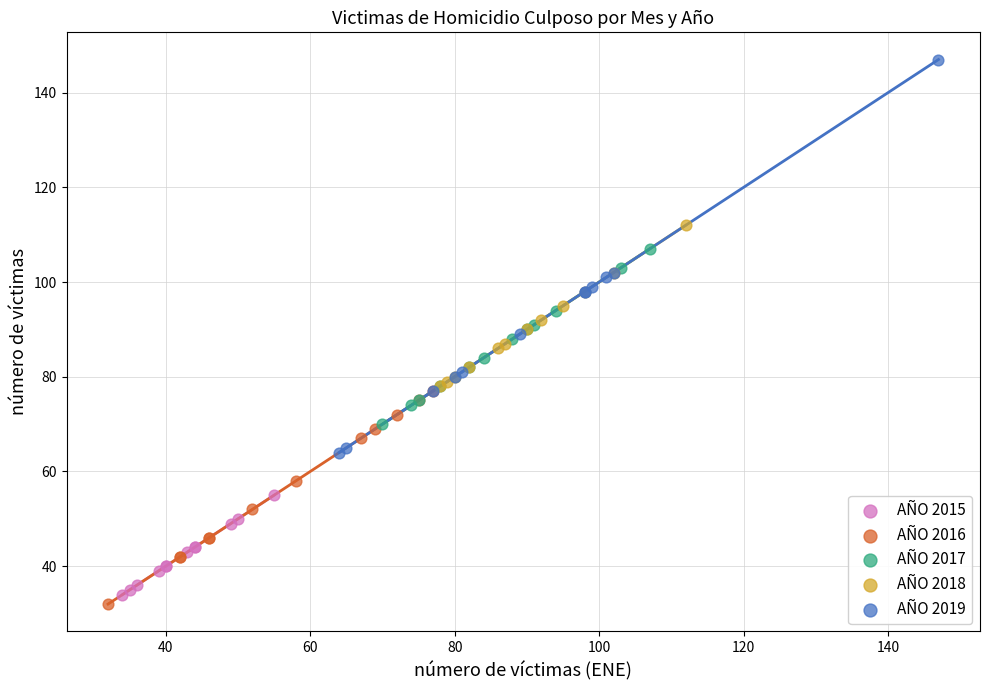

Which series contains the highest Y value?

AÑO 2019